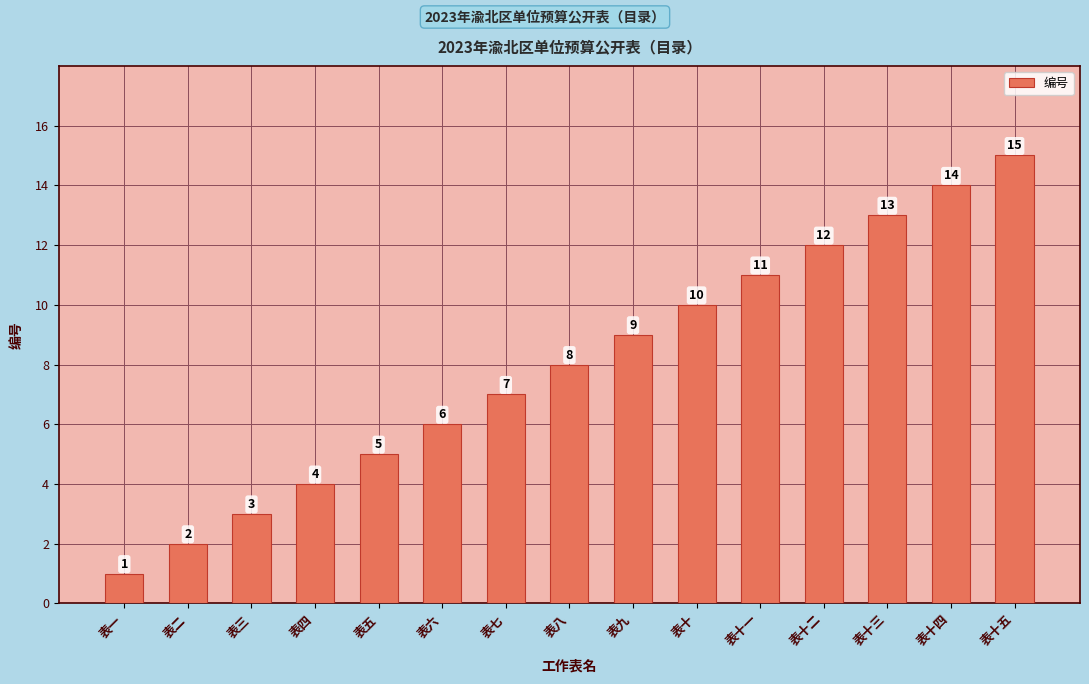

What is the sum of the values at 表九 and 表二?

11